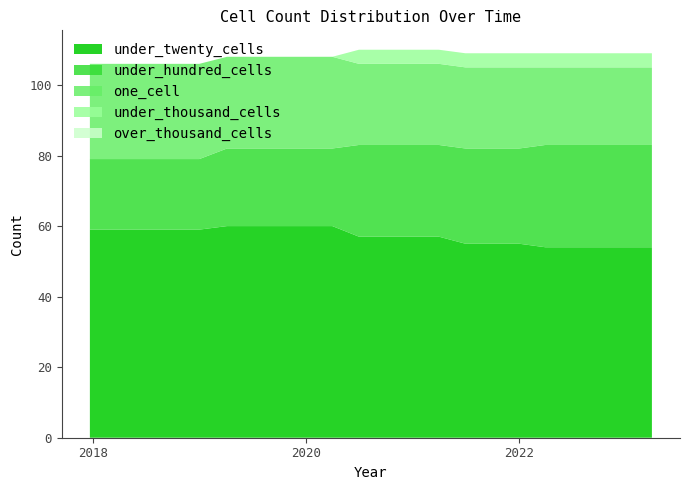

Reading left to right, list all the values displayed in this chart.

under_twenty_cells: 59	59	59	59	59	60	60	60	60	60	57	57	57	57	55	55	55	54	54	54	54	54
under_hundred_cells: 20	20	20	20	20	22	22	22	22	22	26	26	26	26	27	27	27	29	29	29	29	29
one_cell: 27	27	27	27	27	26	26	26	26	26	23	23	23	23	23	23	23	22	22	22	22	22
under_thousand_cells: 0	0	0	0	0	0	0	0	0	0	4	4	4	4	4	4	4	4	4	4	4	4
over_thousand_cells: 0	0	0	0	0	0	0	0	0	0	0	0	0	0	0	0	0	0	0	0	0	0